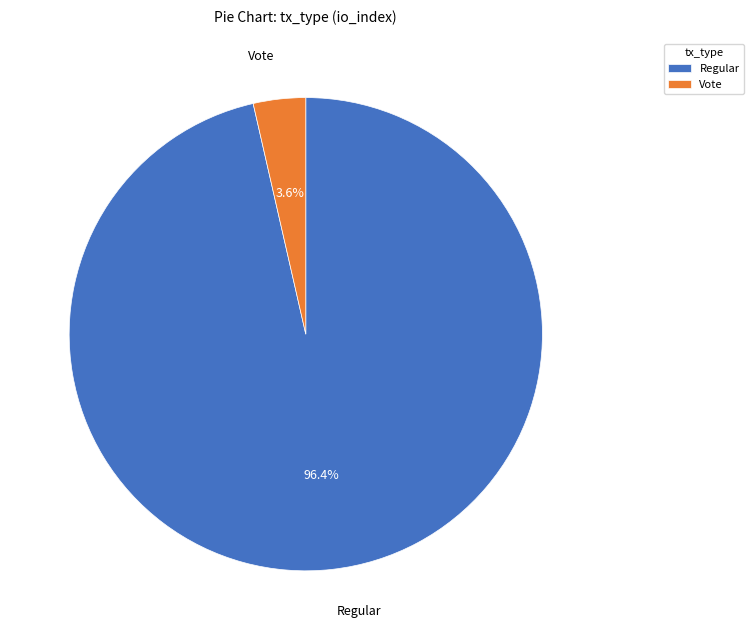

What is the majority slice?

Regular